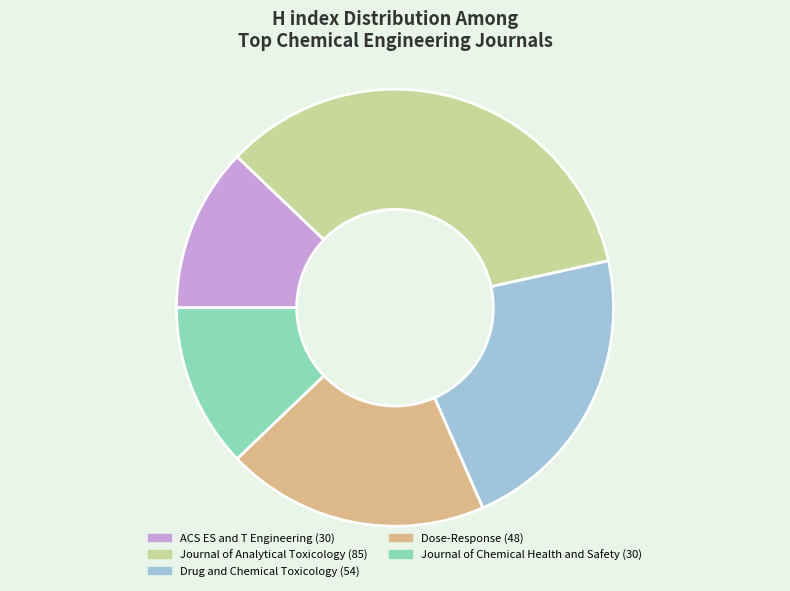

Is it true that ACS ES and T Engineering is 12% of the pie?

True